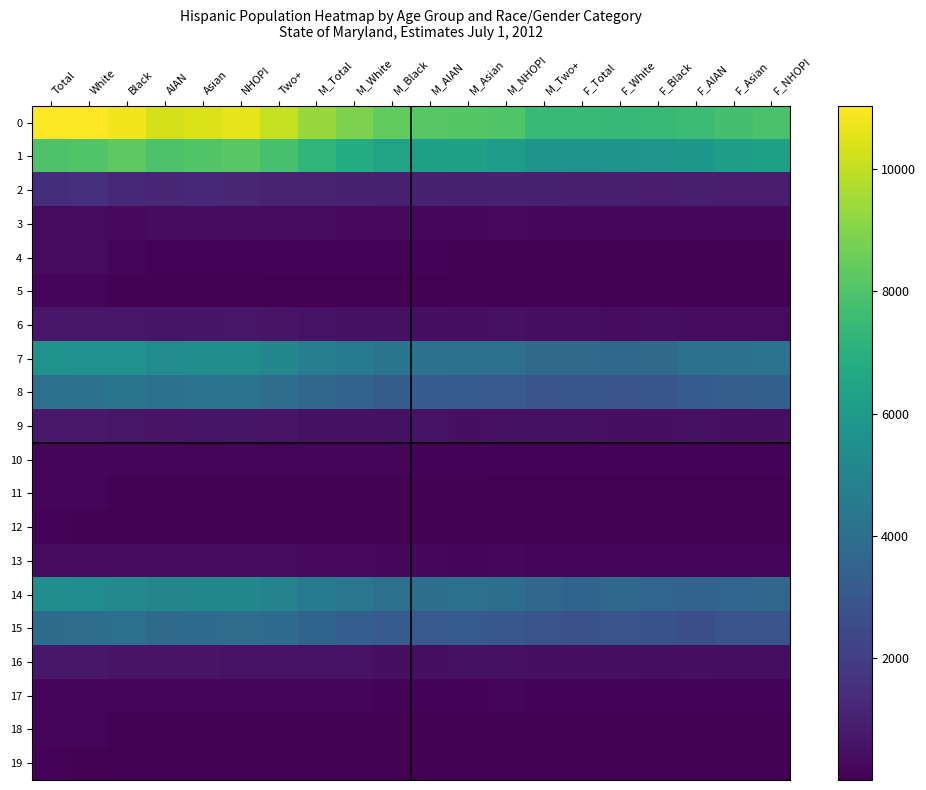

What is the total value across all series at Black?

42852